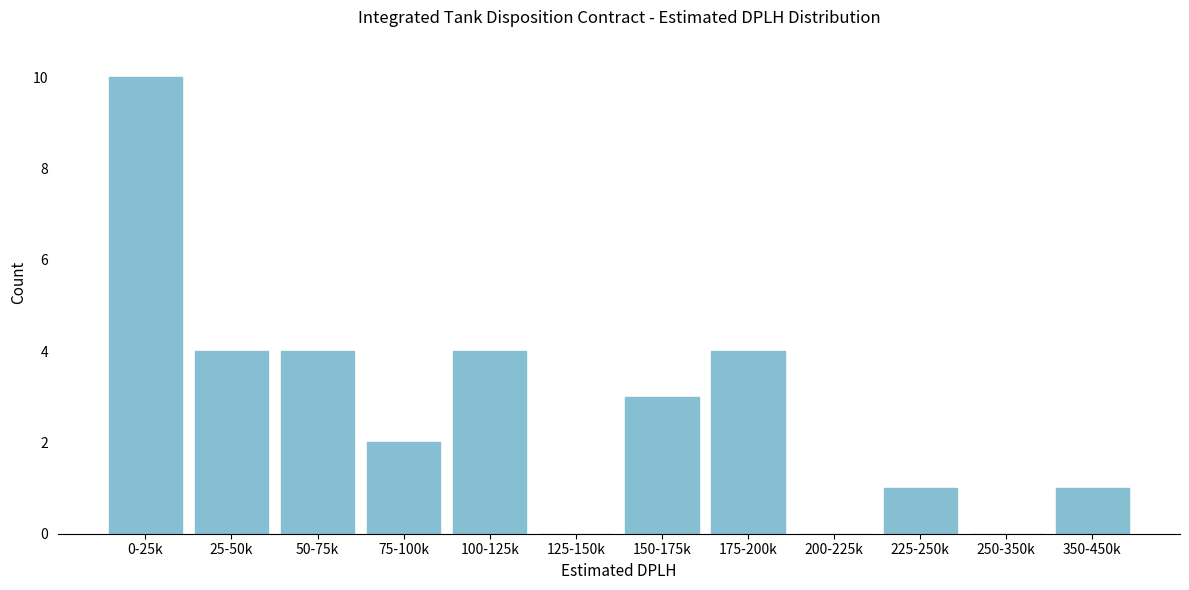

Reading left to right, list all the values displayed in this chart.

0-25k=10	25-50k=4	50-75k=4	75-100k=2	100-125k=4	125-150k=0	150-175k=3	175-200k=4	200-225k=0	225-250k=1	250-350k=0	350-450k=1